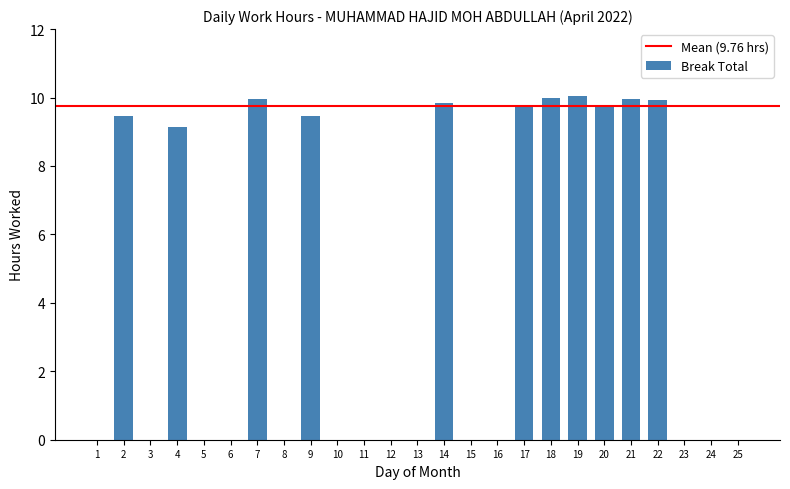

What is the greatest value displayed?

10.0